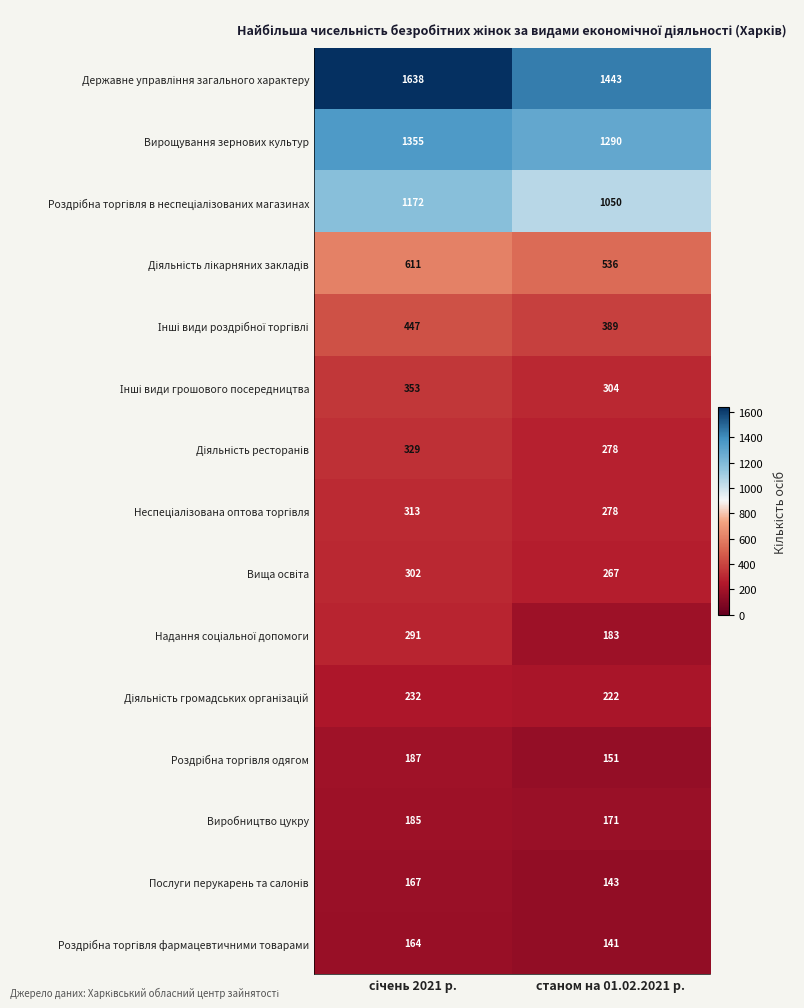

What is the spread (max minus min) of values at станом на 01.02.2021 р.?

1302